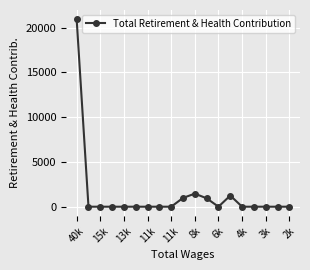

What is the difference between the maximum and minimum values?

20920